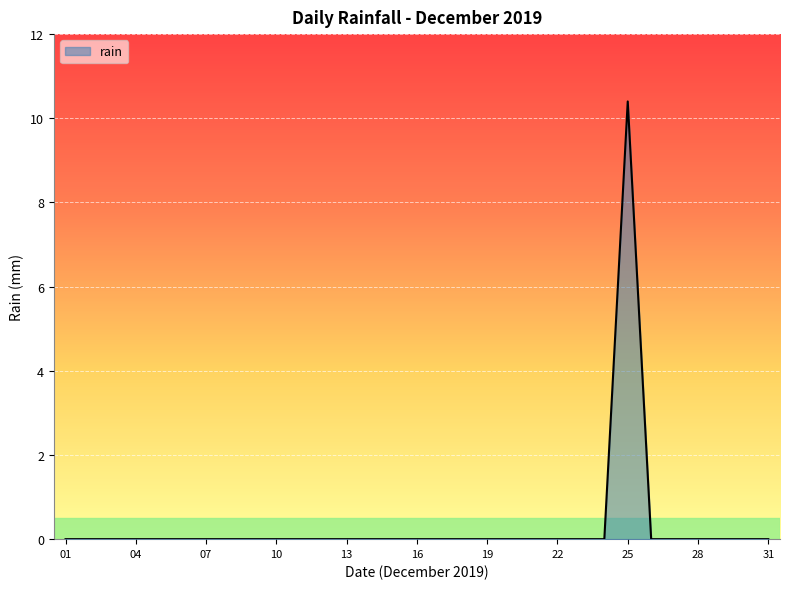

What is the greatest value displayed?

10.4